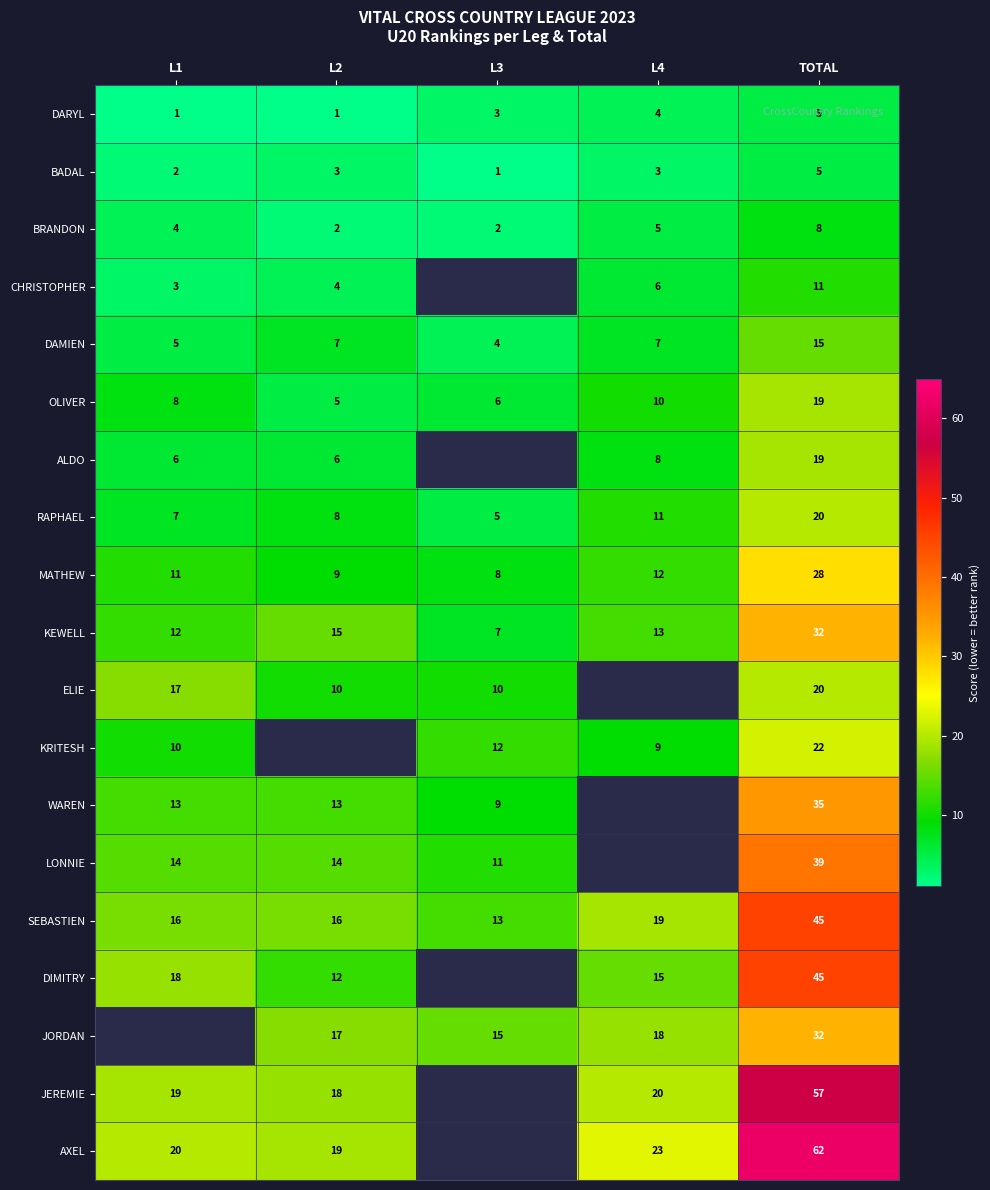

Count the number of data series in this chart.

19